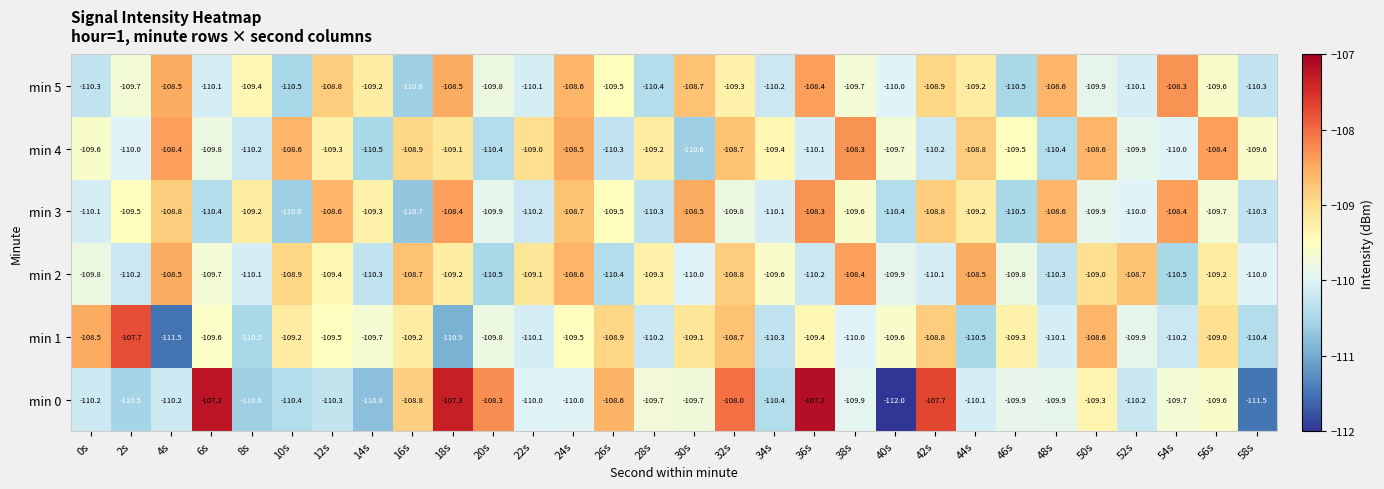

The min 4 series shows -108.4 at 4s. True or false?

True